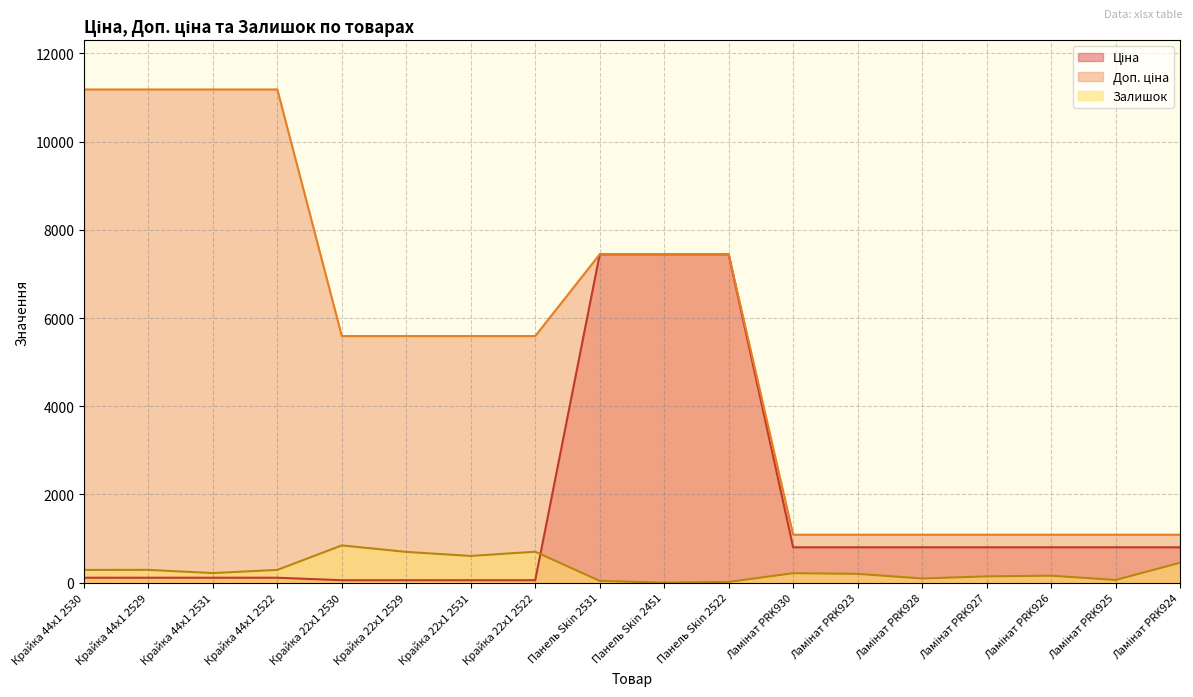

What is the average value of the Залишок series?

295.6